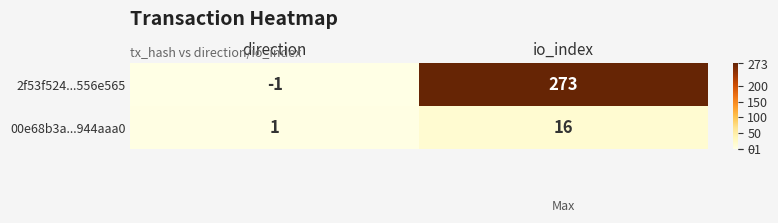

At which label does 2f53f524...556e565 reach its minimum?

direction